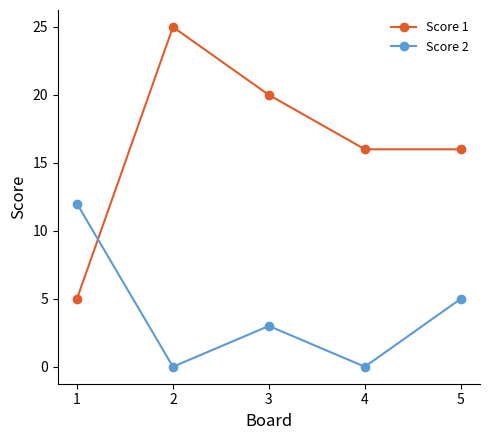

True or false: Score 2 has more than 2 interior local peaks.

False